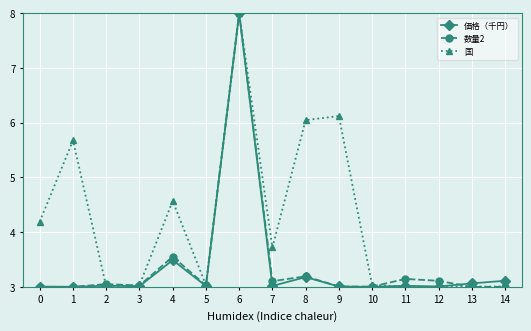

True or false: 数量2 has a value of 5.1 at 13.

False